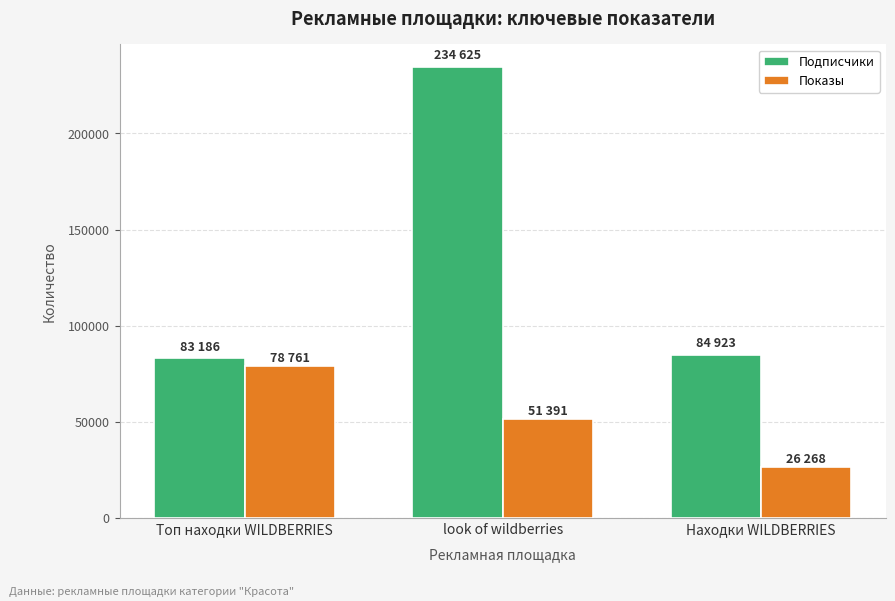

Is the value of Подписчики at look of wildberries greater than the value of Показы at look of wildberries?

Yes